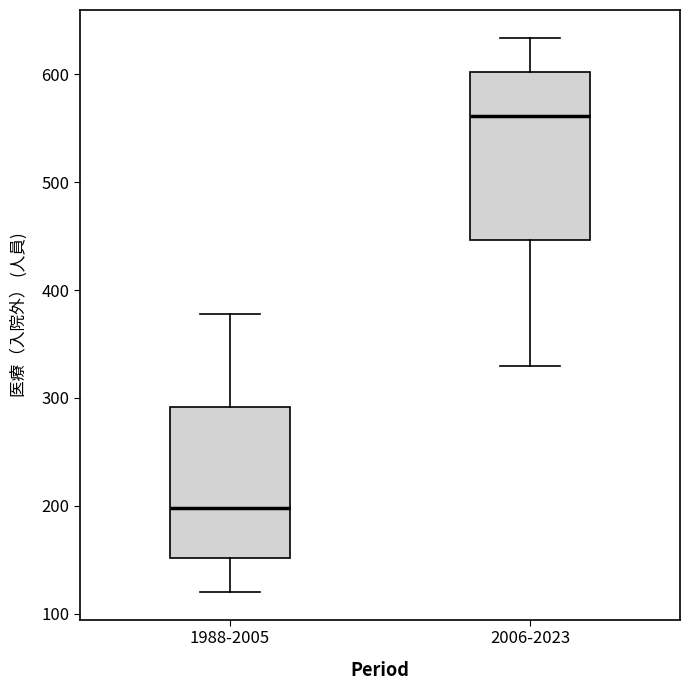

Comparing the boxes themselves (not the whiskers), which one is the tallest?

2006-2023